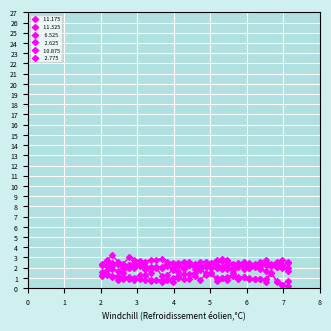

How many categories are shown in the chart?

35